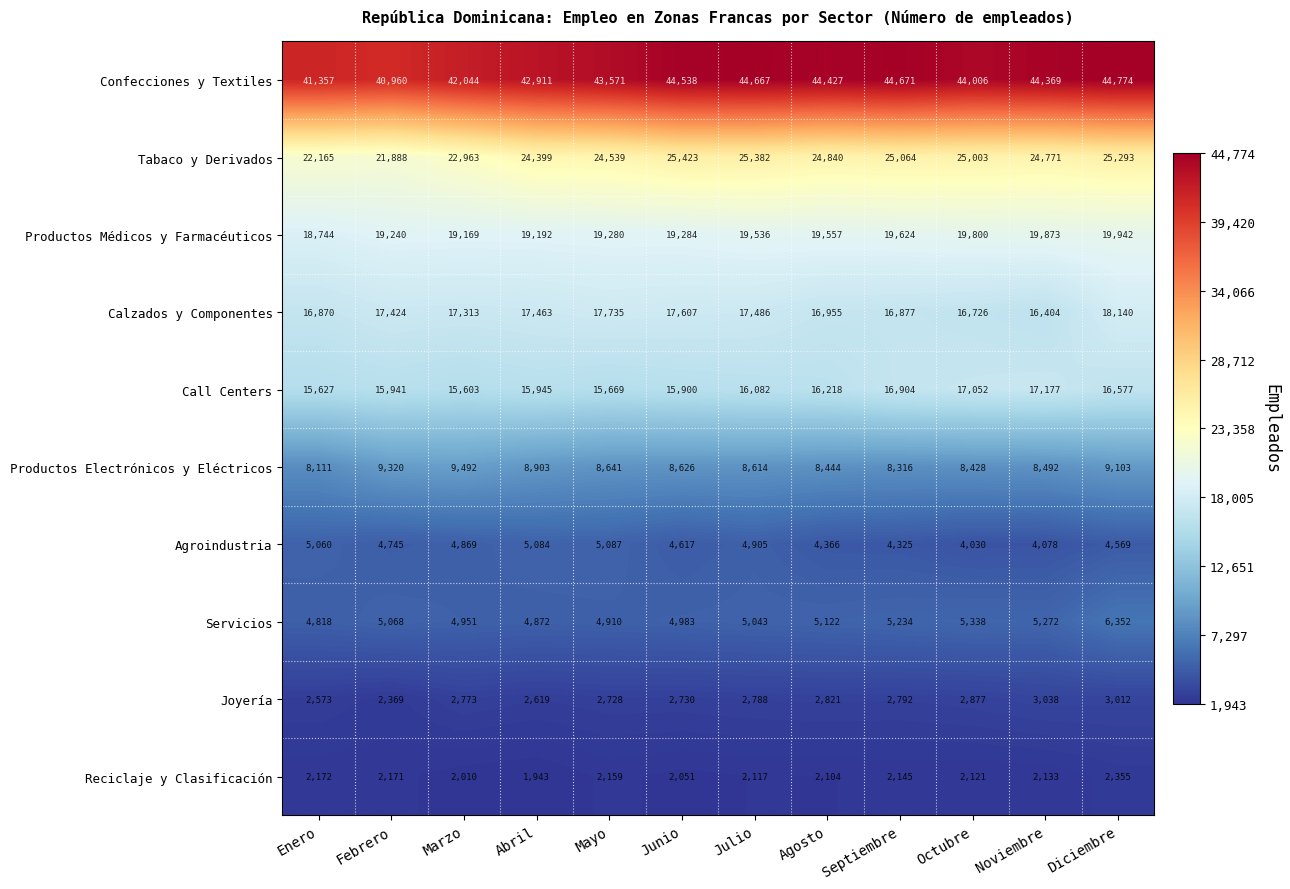

At how many categories does at least one series exceed 40316?

12